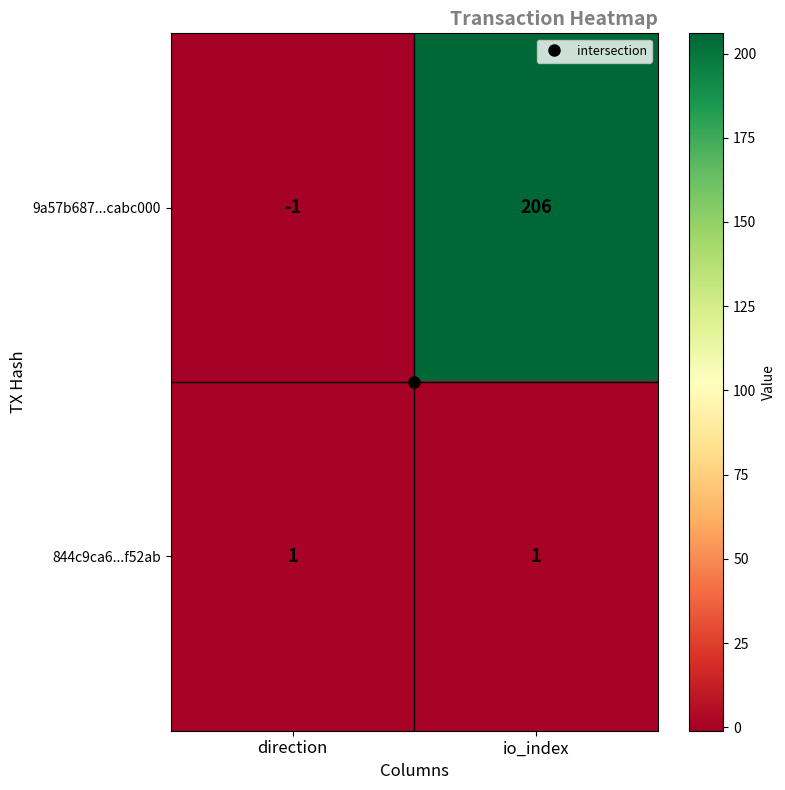

What is the sum of all 9a57b687...cabc000 values?

205